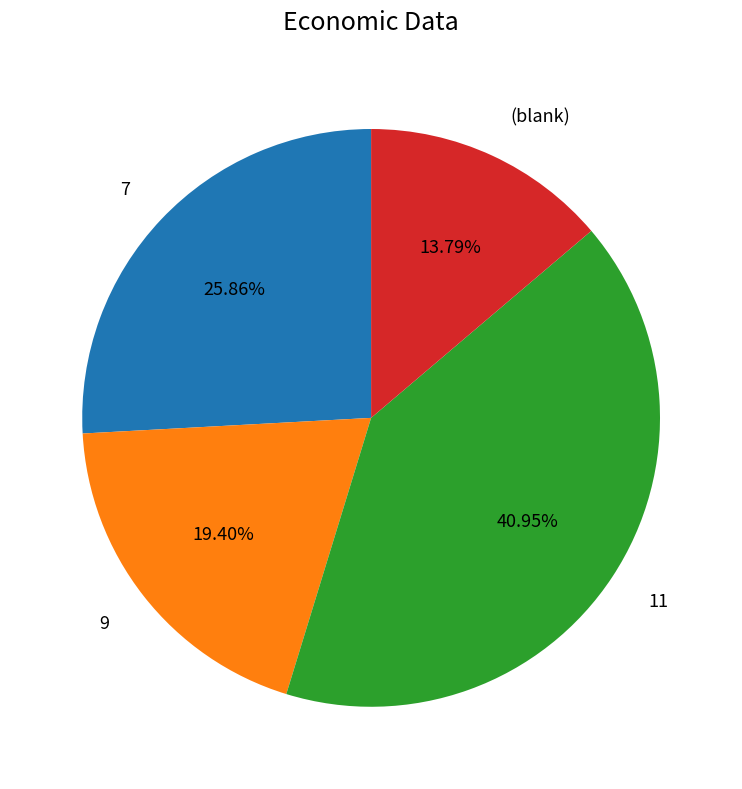

Which category has the biggest portion of the pie?

11